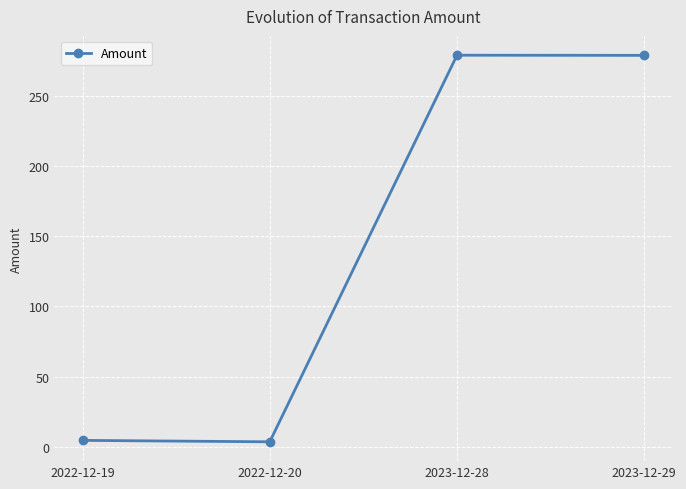

At which category does the data reach its first local valley?

2022-12-20